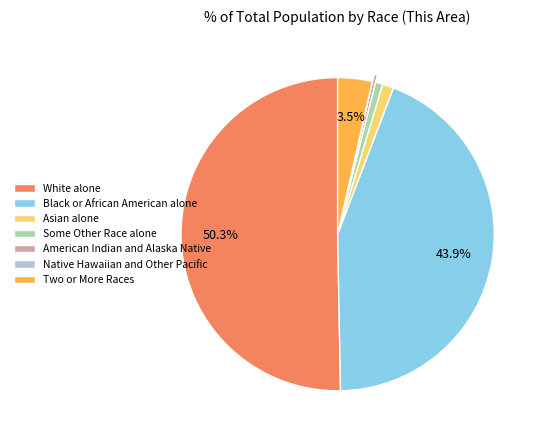

Which category has the biggest portion of the pie?

White alone